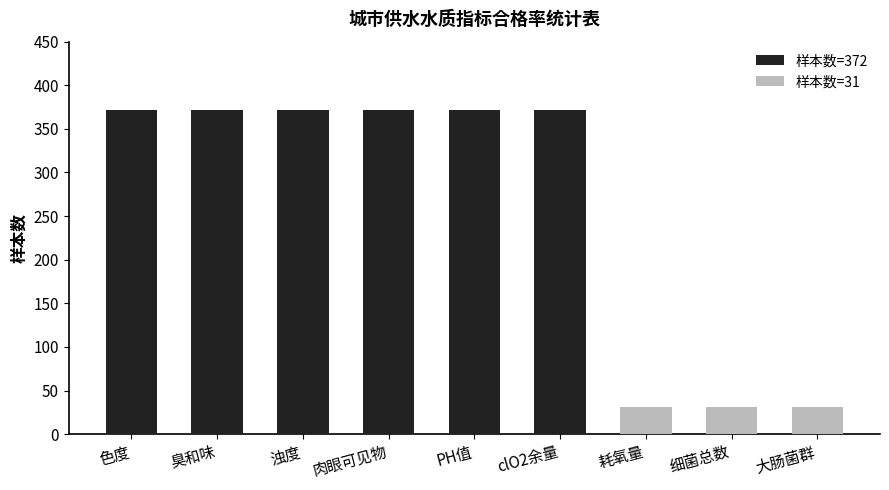

The value at 大肠菌群 is 19. True or false?

False